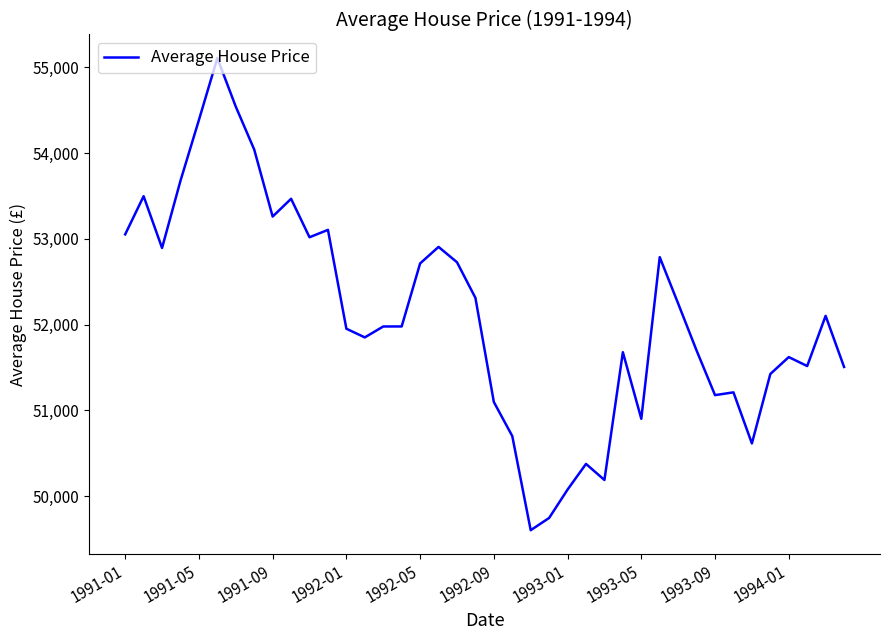

What is the maximum value shown in the chart?

55107.4